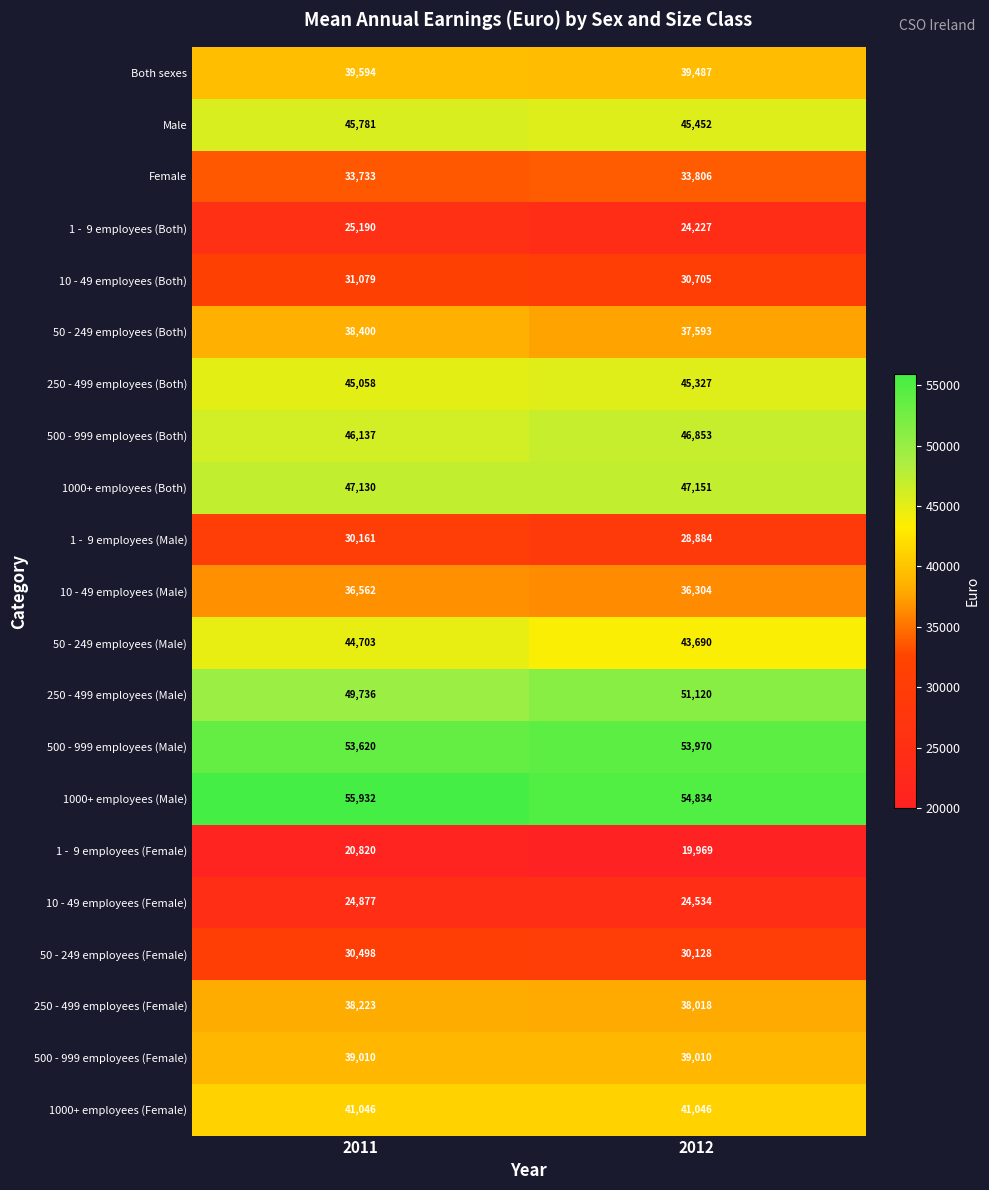

What is the sum of all 250 - 499 employees (Both) values?

90385